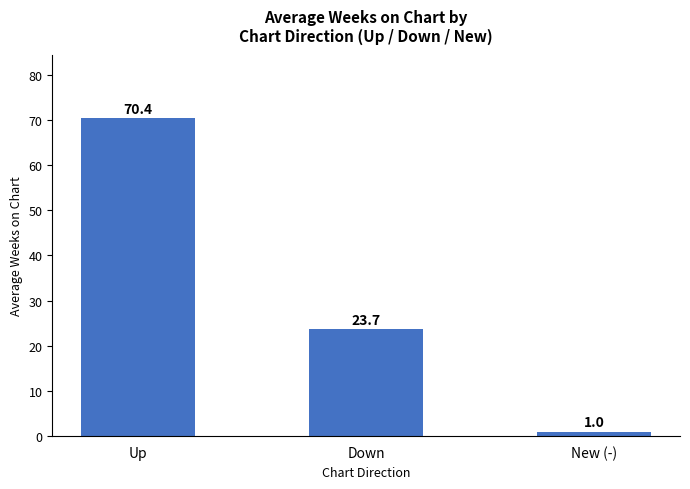

What is the greatest value displayed?

70.4